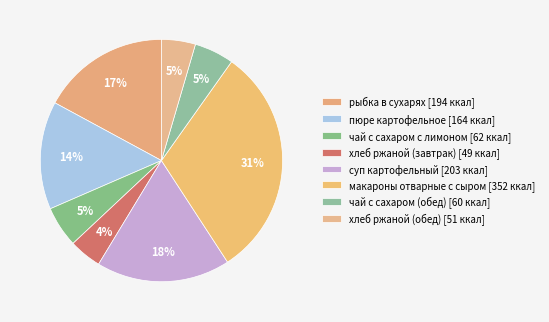

Rank the categories by value from lowest to highest.

хлеб ржаной (завтрак), хлеб ржаной (обед), чай с сахаром (обед), чай с сахаром с лимоном, пюре картофельное, рыбка в сухарях, суп картофельный, макароны отварные с сыром